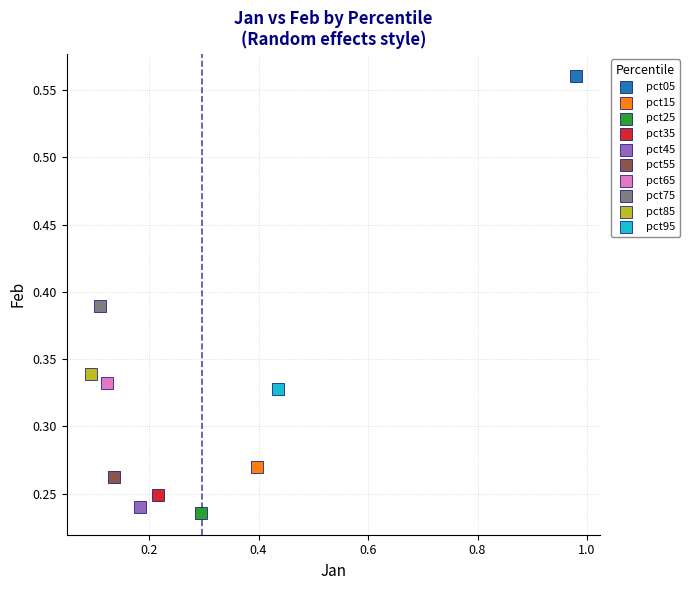

Which series reaches the minimum Y coordinate?

pct25